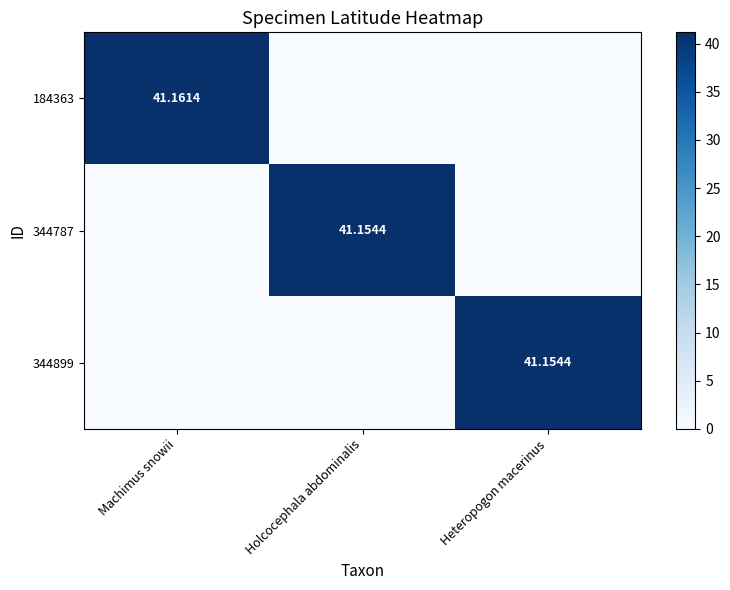

Which has a higher value, Machimus snowii or Holcocephala abdominalis?

Machimus snowii